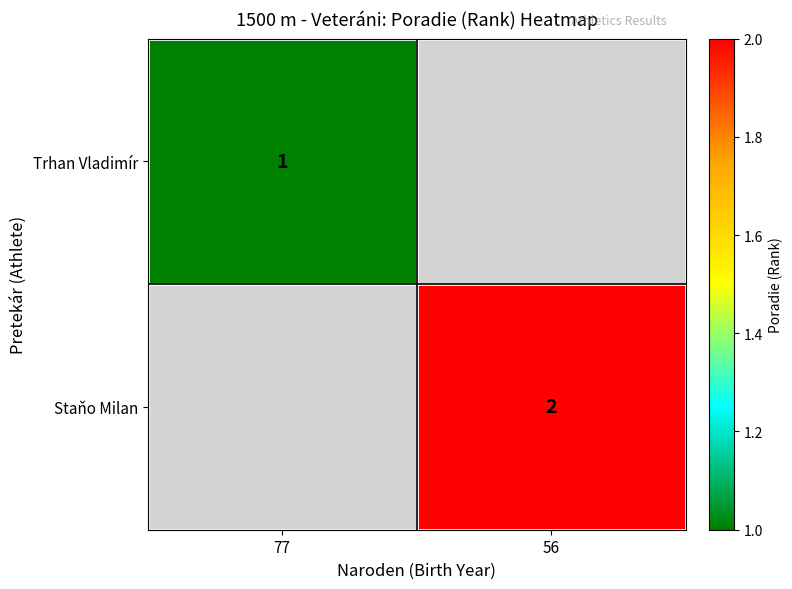

Which label corresponds to the smallest value in the chart?

77